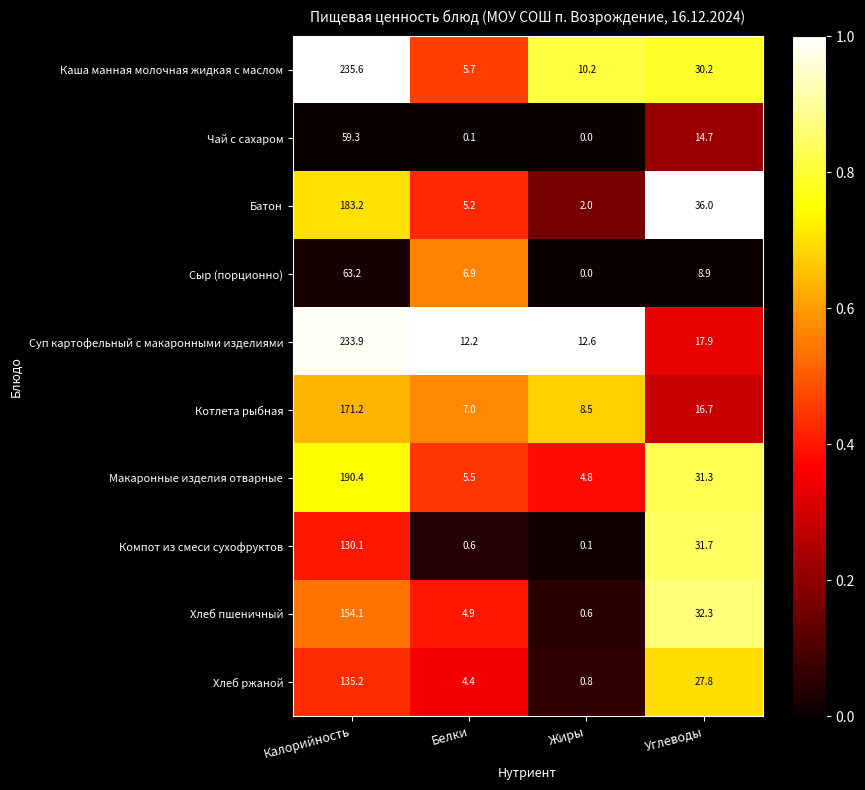

How many categories are shown in the chart?

4